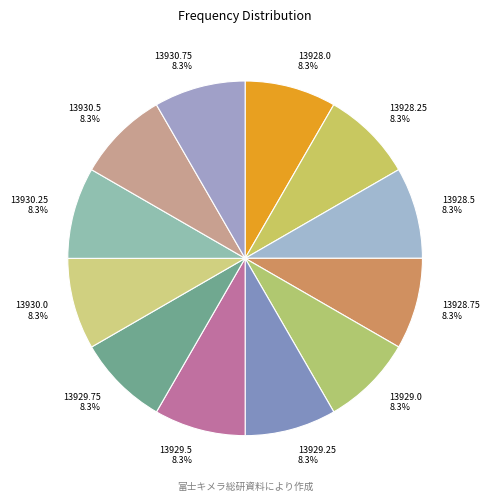

What portion of the pie excludes 13928.0?

91.7%